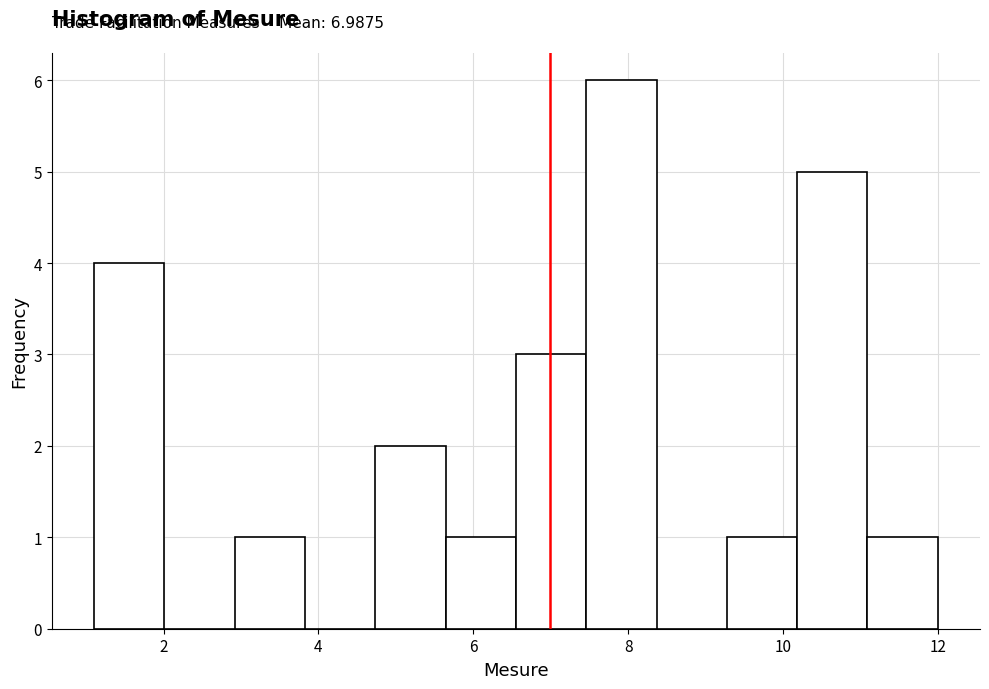

Which range on the x-axis has the tallest bar?

7.4 to 8.4